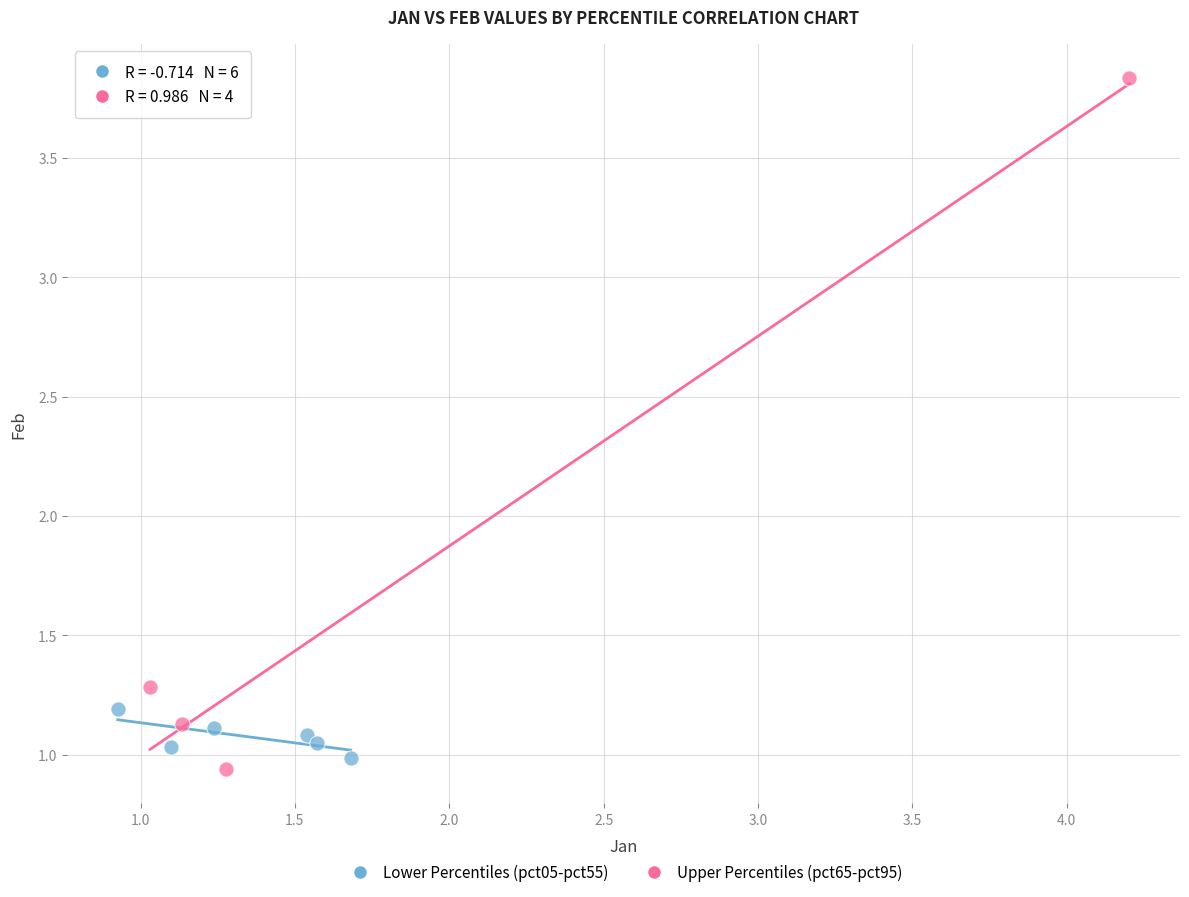

Which series reaches the minimum Y coordinate?

Upper Percentiles (pct65-pct95)